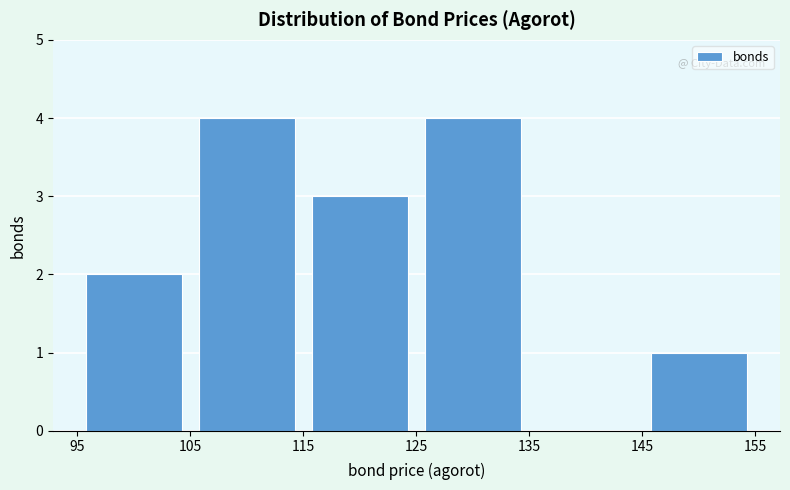

How tall is the bar that spans 105 to 115 on the x-axis? The values are not printed on the chart, so give them approximately, as read against the axis.

4